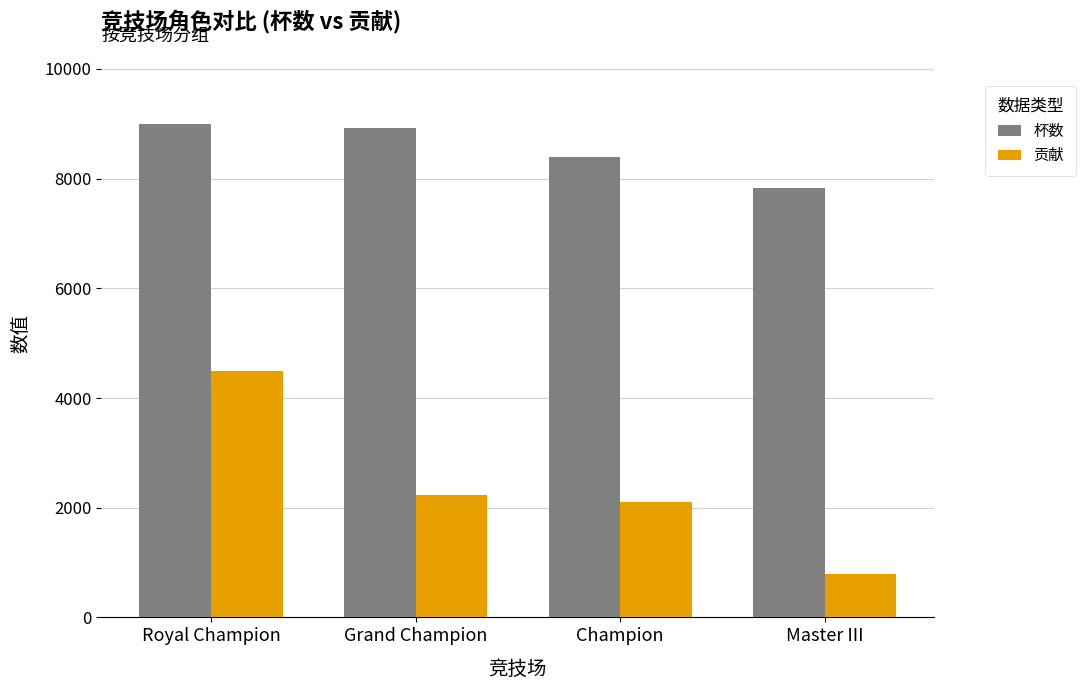

What position from the left is Champion?

3